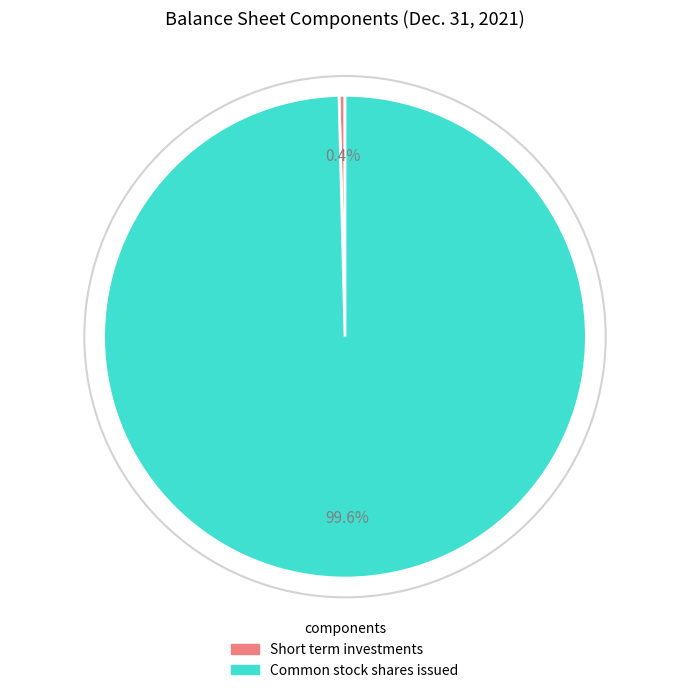

Is there a majority slice in this chart?

Yes